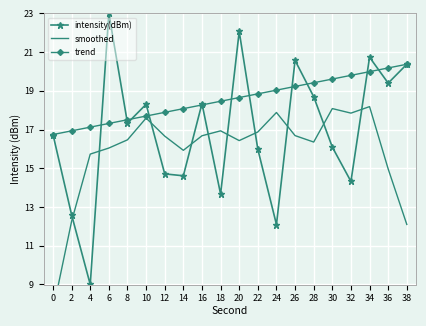

How many lines are shown in the chart?

3